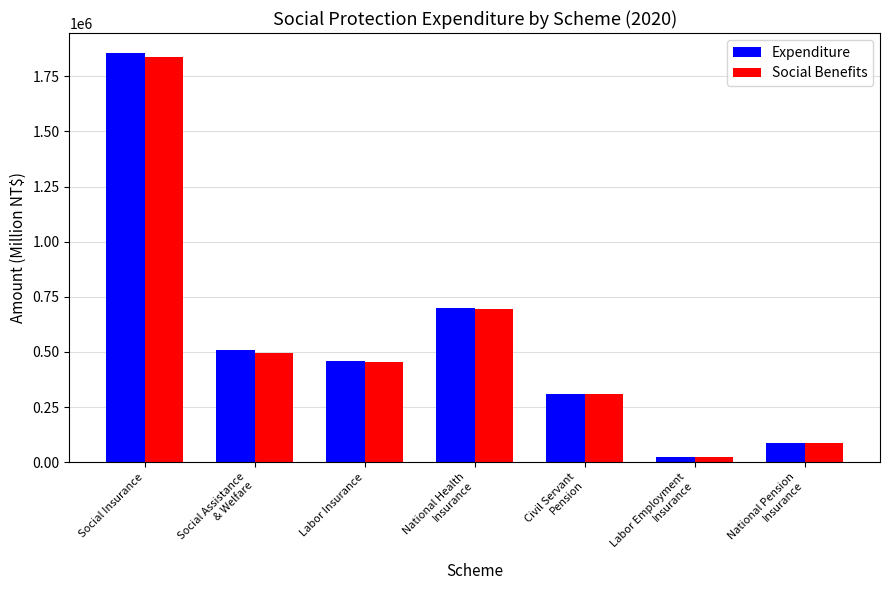

Rank the categories by Social Benefits value from lowest to highest.

Labor Employment
Insurance, National Pension
Insurance, Civil Servant
Pension, Labor Insurance, Social Assistance
& Welfare, National Health
Insurance, Social Insurance